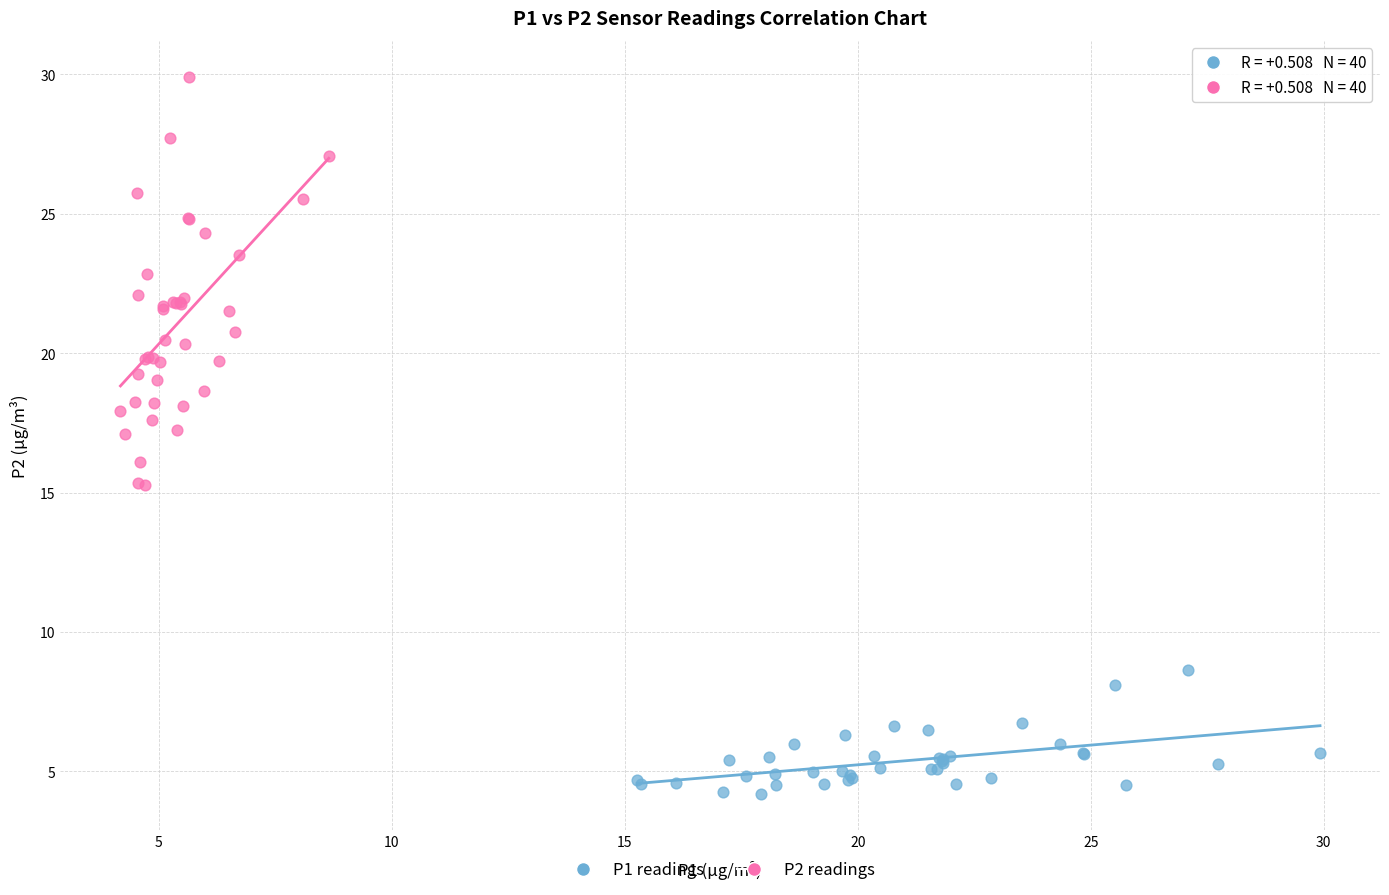

Which series reaches the minimum Y coordinate?

P1 readings